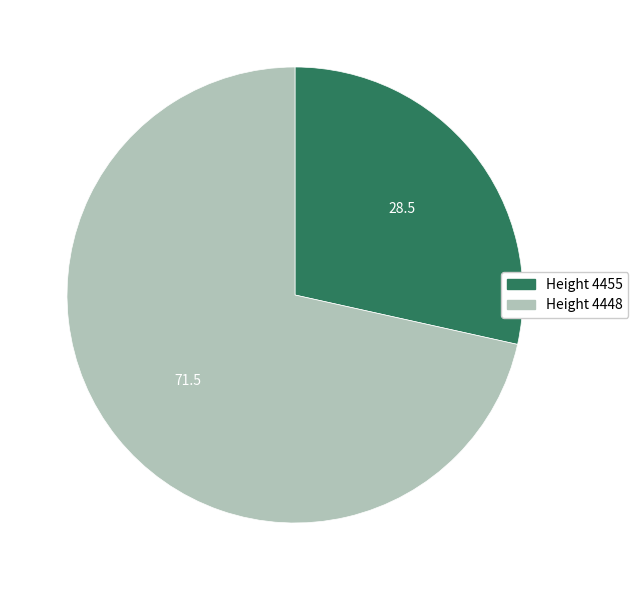

Is there a majority slice in this chart?

Yes